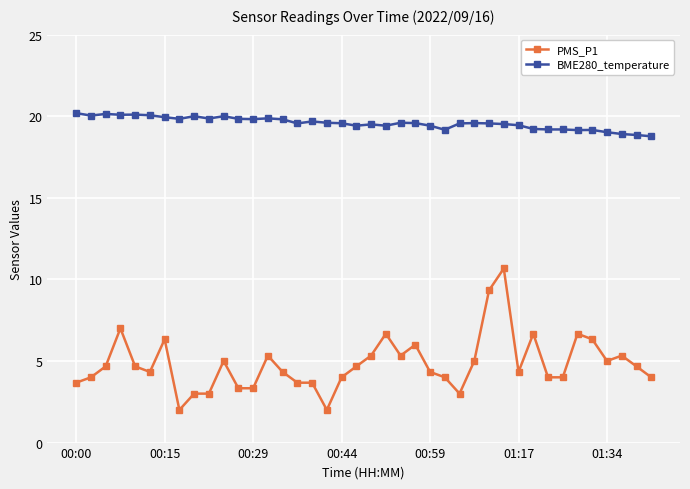

Rank the series by their average value, from highest to lowest.

BME280_temperature, PMS_P1